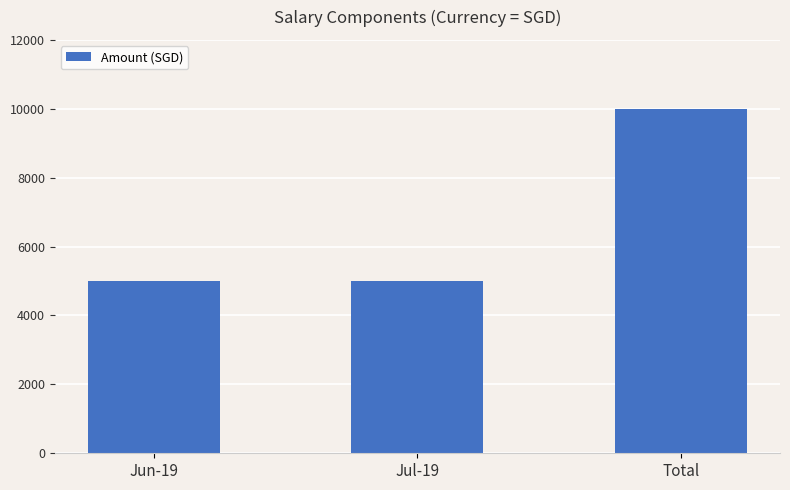

Reading right to left, list all the values displayed in this chart.

10000	5000	5000